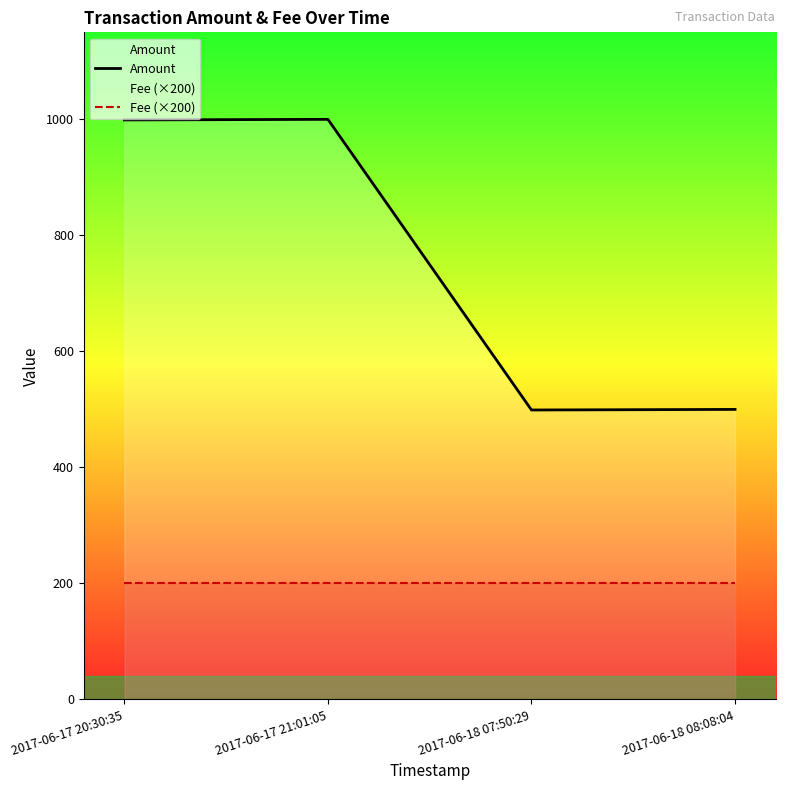

What is the minimum value for Amount?

499